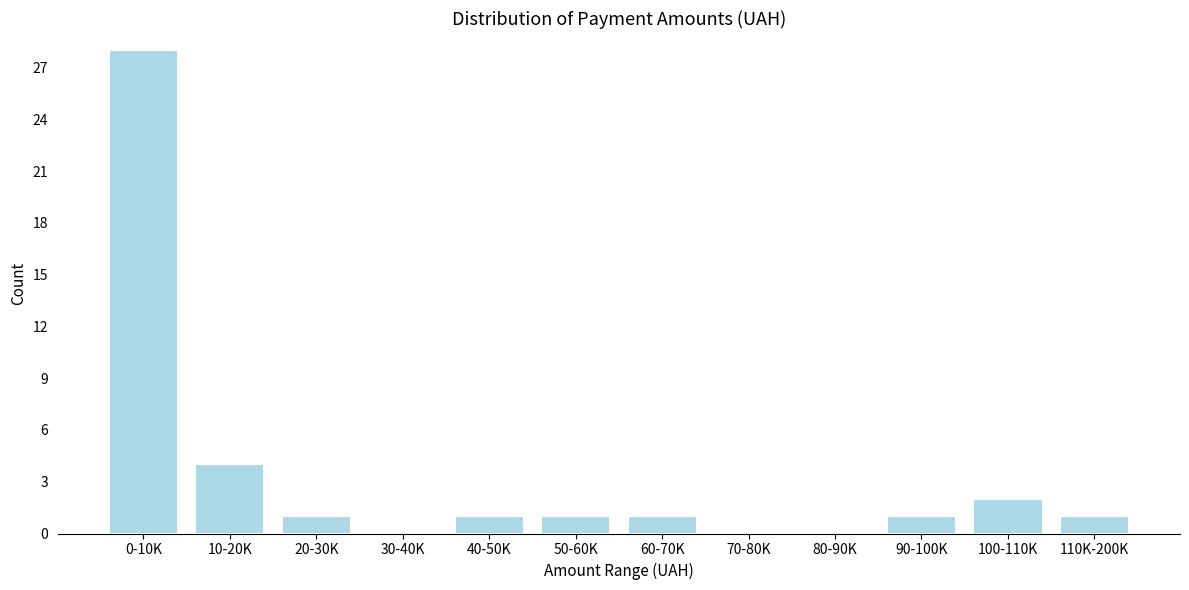

Reading left to right, what are all the values shown in this chart?

0-10K=28	10-20K=4	20-30K=1	30-40K=0	40-50K=1	50-60K=1	60-70K=1	70-80K=0	80-90K=0	90-100K=1	100-110K=2	110K-200K=1